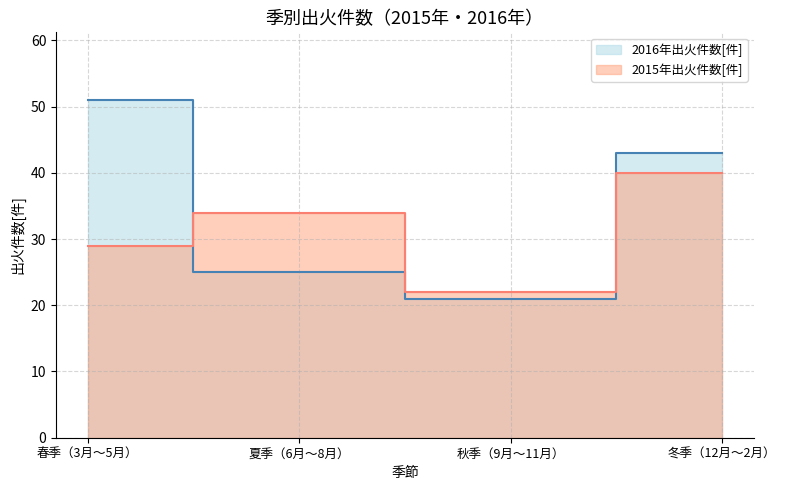

What are all the series names shown in the legend?

2016年出火件数[件], 2015年出火件数[件]